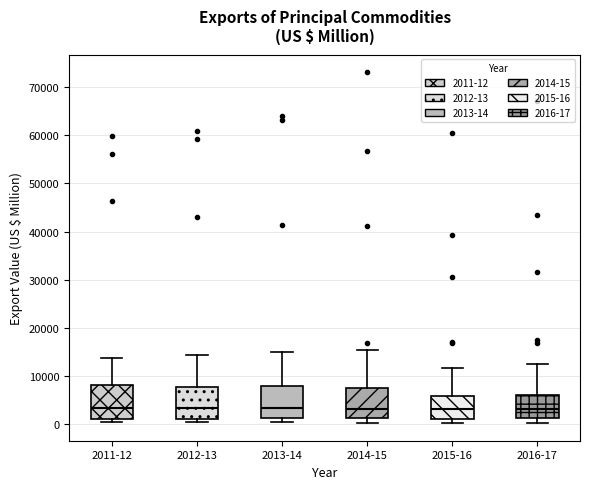

Reading left to right, read every box against the y-axis: the position of its median line, the range the box covers, and the ends of its whiskers. The values are not printed on the chart, so give them approximately, as read against the axis.

2011-12: median 3000, box 1000 to 8000, whiskers 0 to 14000
2012-13: median 3000, box 1000 to 8000, whiskers 0 to 14000
2013-14: median 3000, box 1000 to 8000, whiskers 0 to 15000
2014-15: median 3000, box 1000 to 7000, whiskers 0 to 15000
2015-16: median 3000, box 1000 to 6000, whiskers 0 to 12000
2016-17: median 3000, box 1000 to 6000, whiskers 0 to 12000